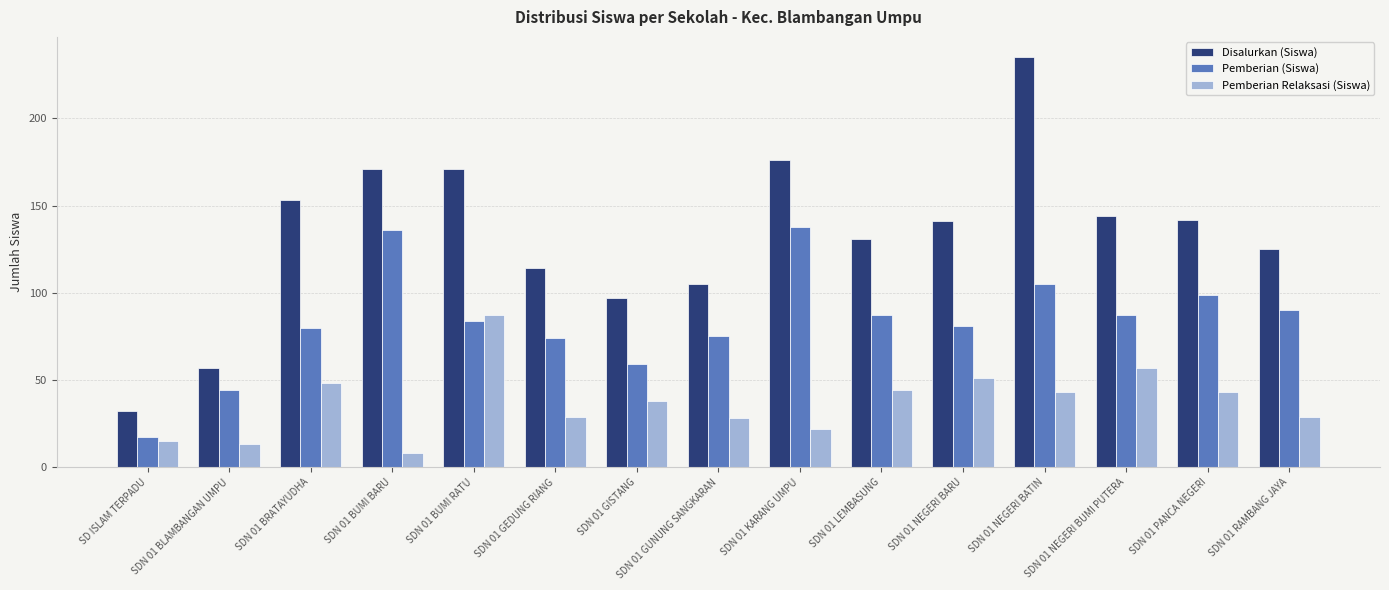

What are all the series names shown in the legend?

Disalurkan (Siswa), Pemberian (Siswa), Pemberian Relaksasi (Siswa)